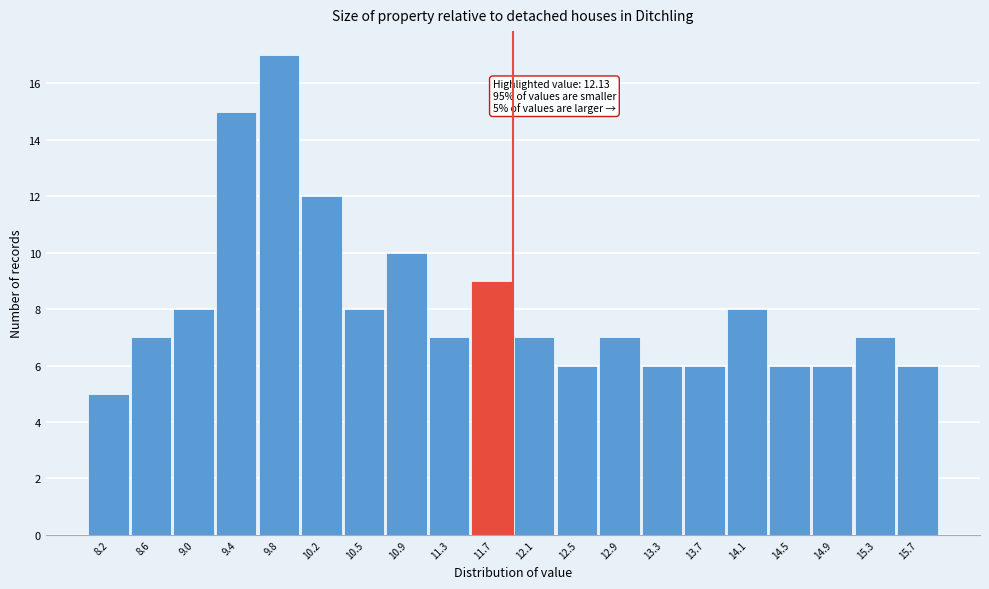

Reading left to right, what are all the values shown in this chart?

8.2=5	8.6=7	9.0=8	9.4=15	9.8=17	10.2=12	10.5=8	10.9=10	11.3=7	11.7=9	12.1=7	12.5=6	12.9=7	13.3=6	13.7=6	14.1=8	14.5=6	14.9=6	15.3=7	15.7=6